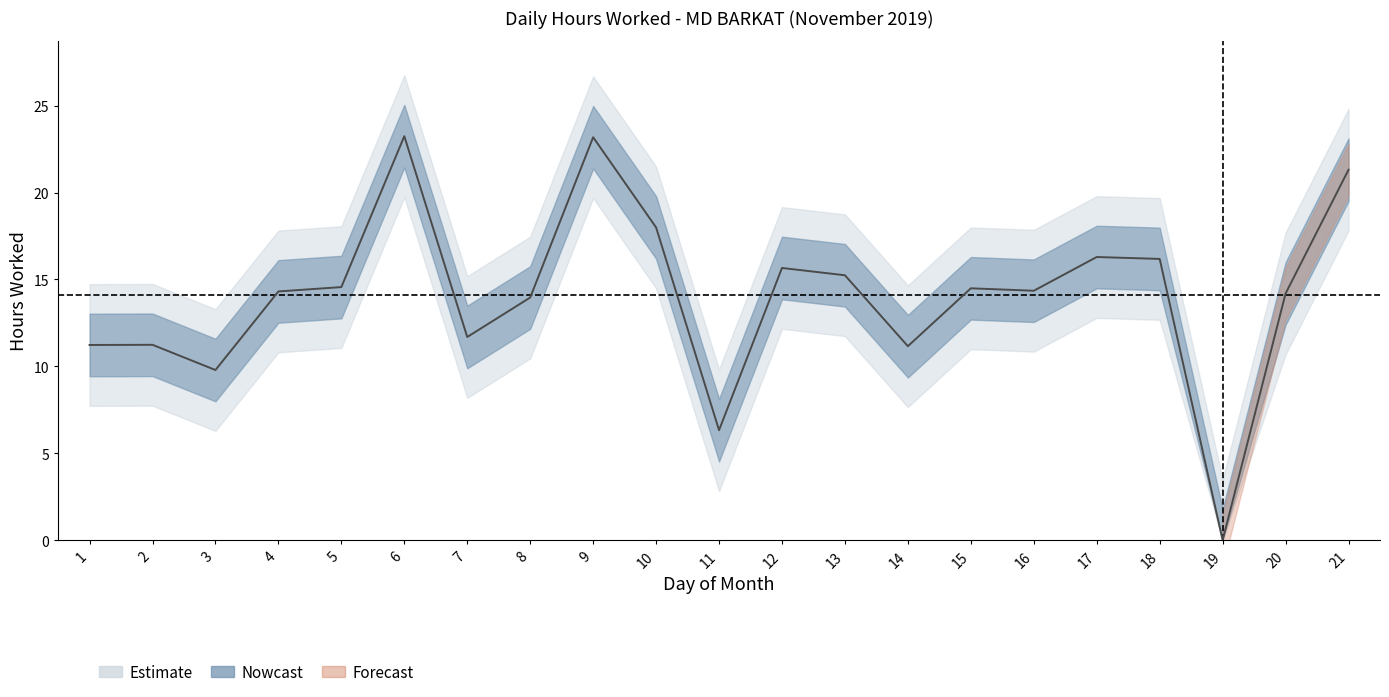

Reading right to left, extract all data points from this chart.

21.3	14.2	0.0	16.2	16.3	14.3	14.5	11.2	15.2	15.7	6.3	18.0	23.2	14.0	11.7	23.2	14.6	14.3	9.8	11.2	11.2